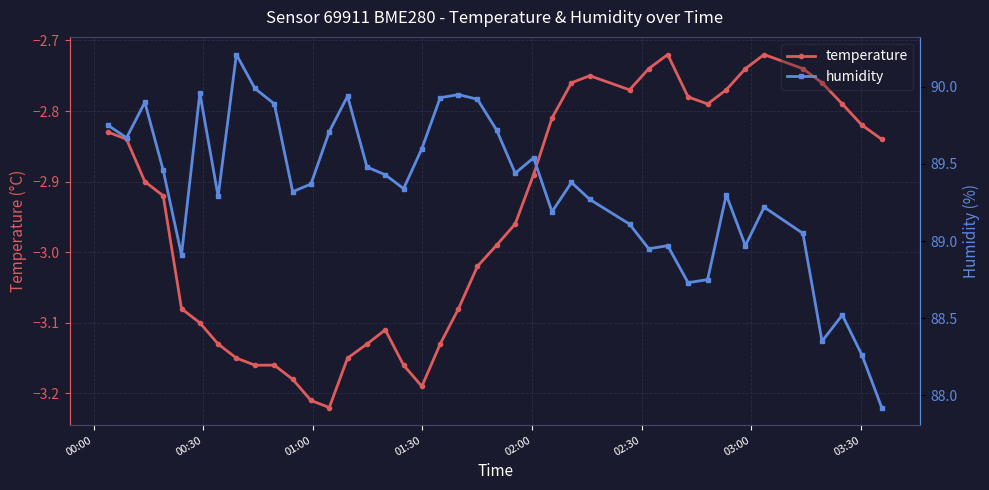

True or false: temperature has more than 2 points higher than both neighbors.

True